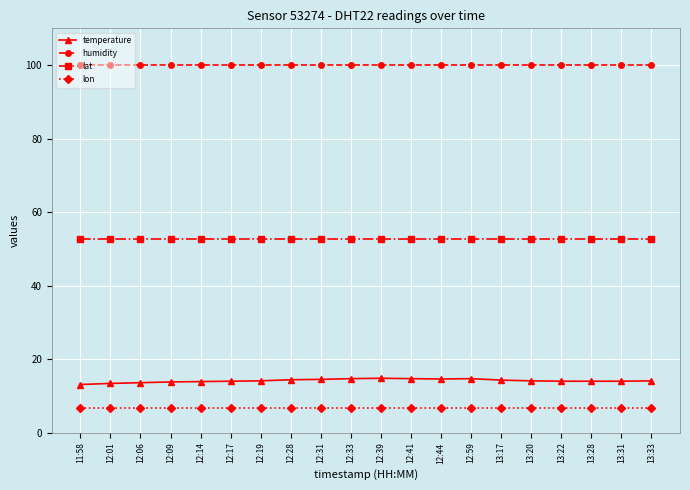

Which series has the largest range (max minus min)?

temperature